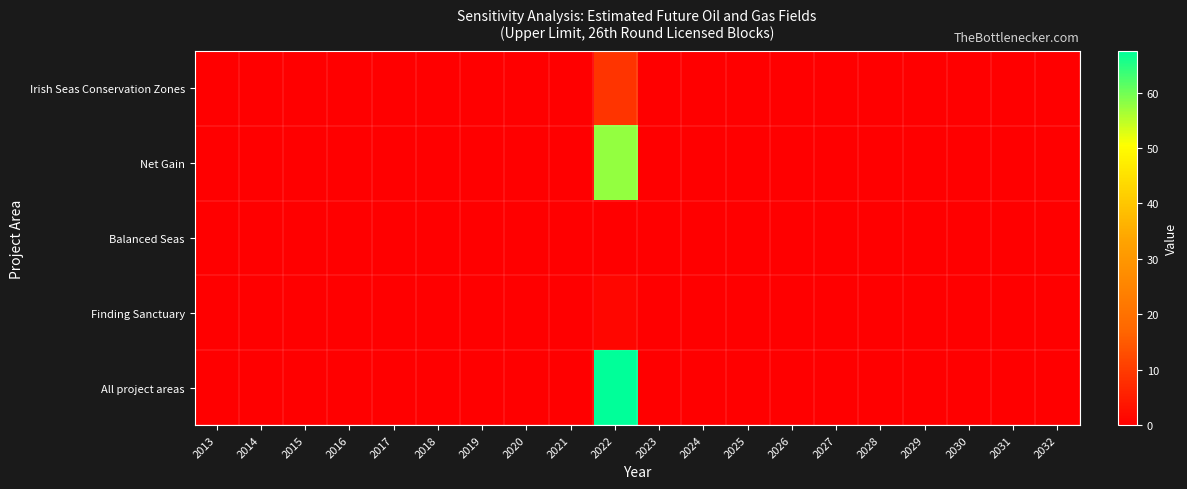

Count the number of data series in this chart.

5